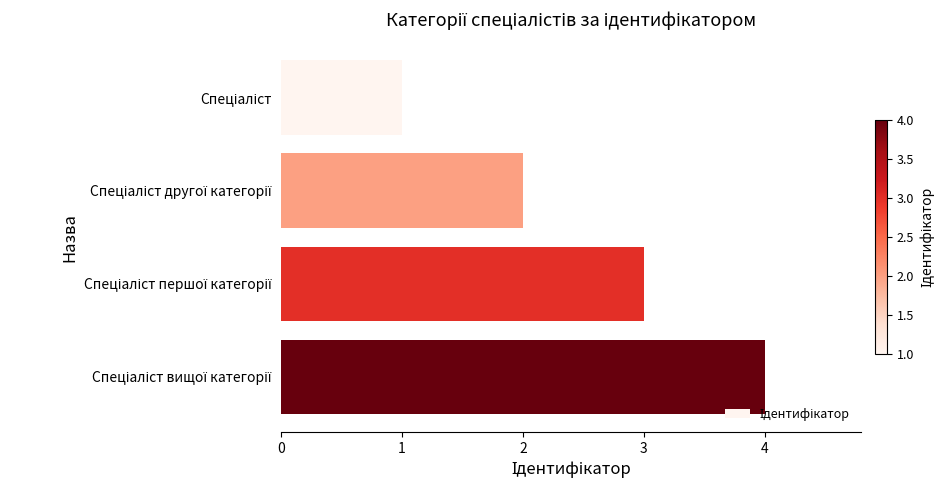

What is the greatest value displayed?

4